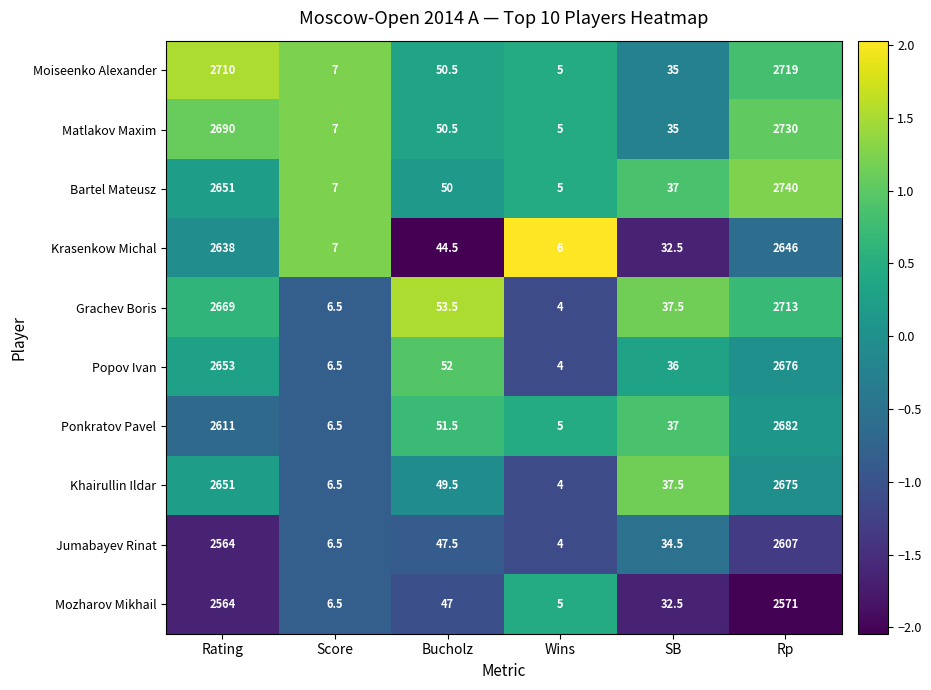

Rank the categories by Moiseenko Alexander value from lowest to highest.

Wins, Score, SB, Bucholz, Rating, Rp